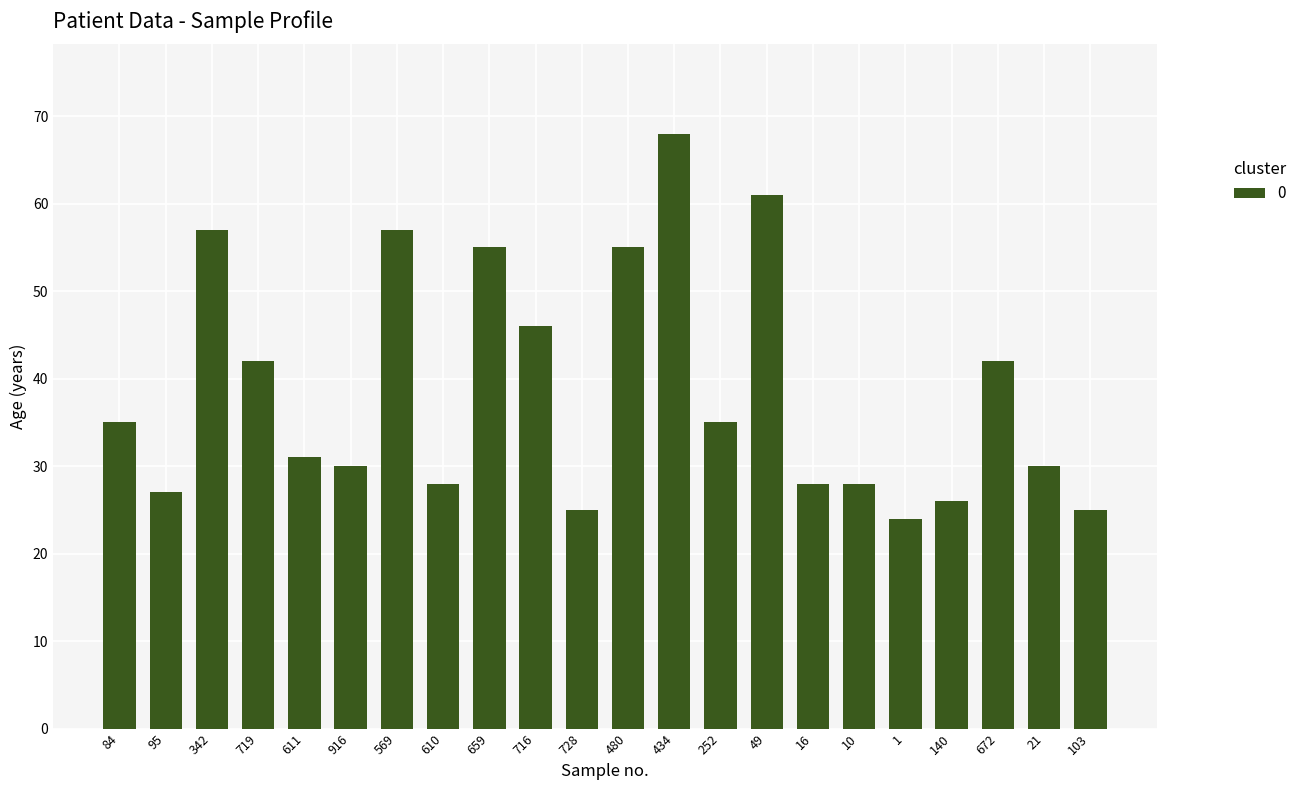

What is the value of the 21st bar from the left?

30